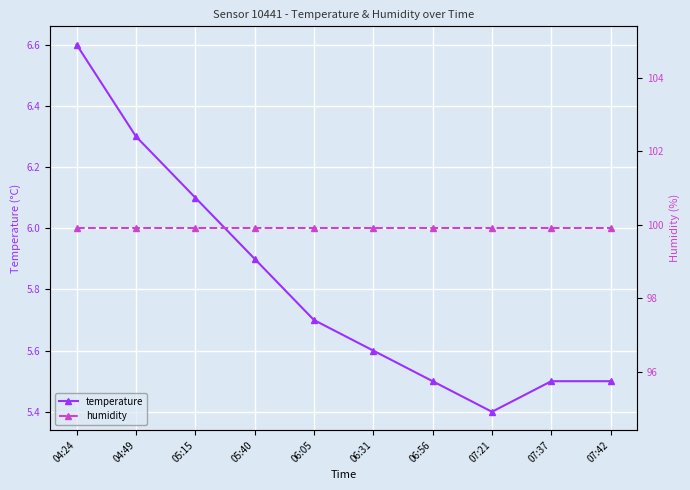

What is the label of the 1st point from the left?

04:24